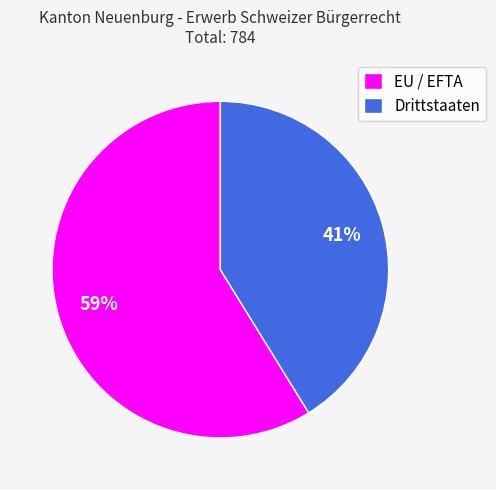

Combined, do EU / EFTA and Drittstaaten account for over 50%?

Yes